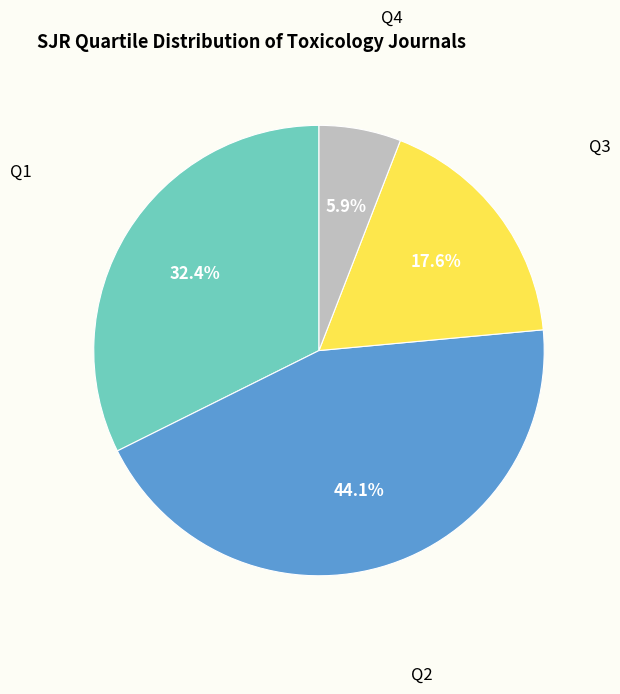

How many segments does this pie chart have?

4